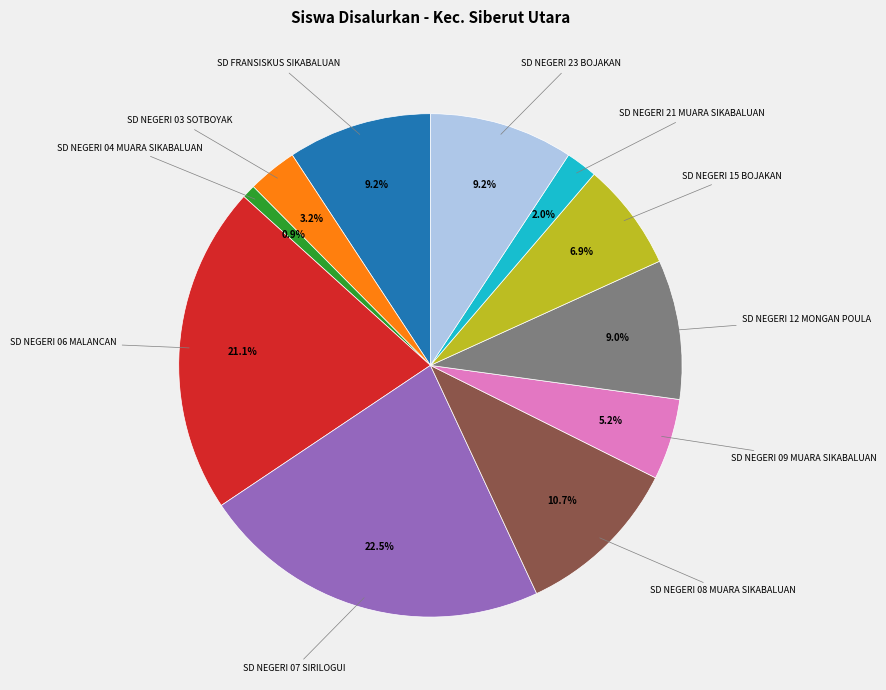

Does any single category account for the majority?

No